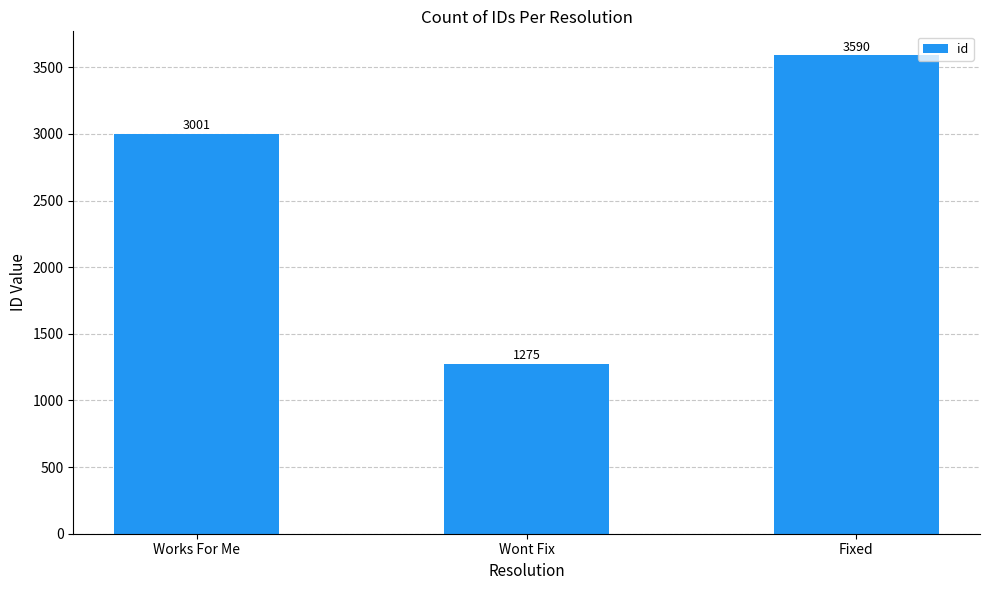

What is the label of the 1st bar from the left?

Works For Me